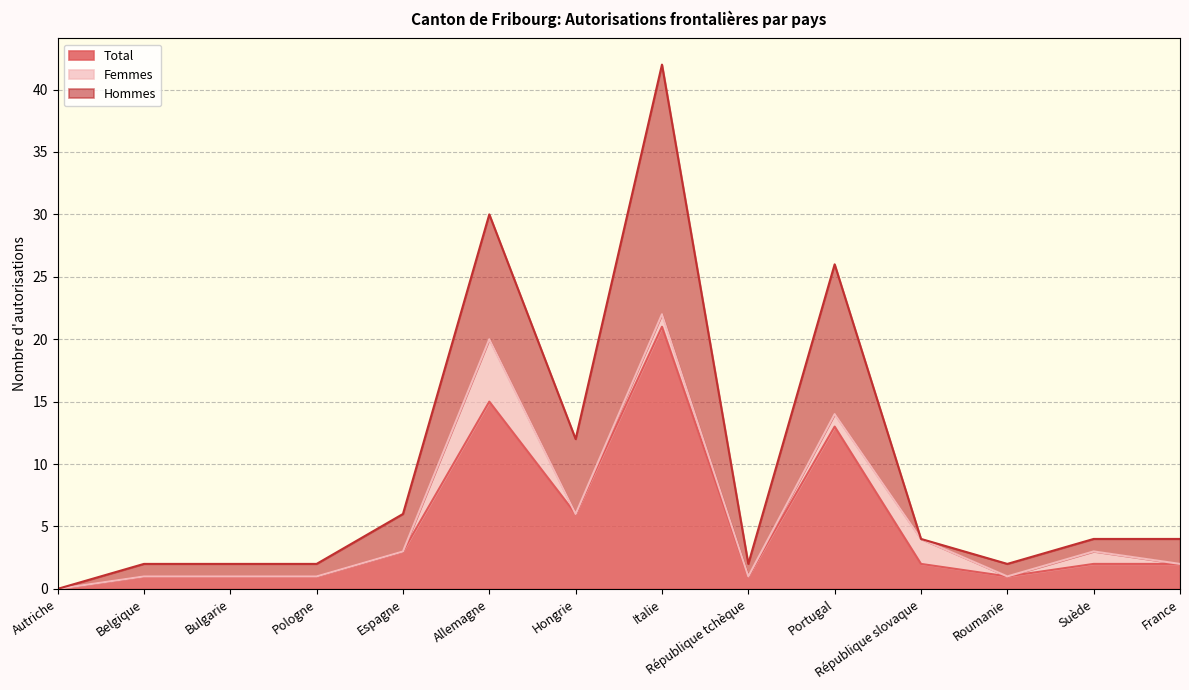

What is the highest value of the Total series?

21